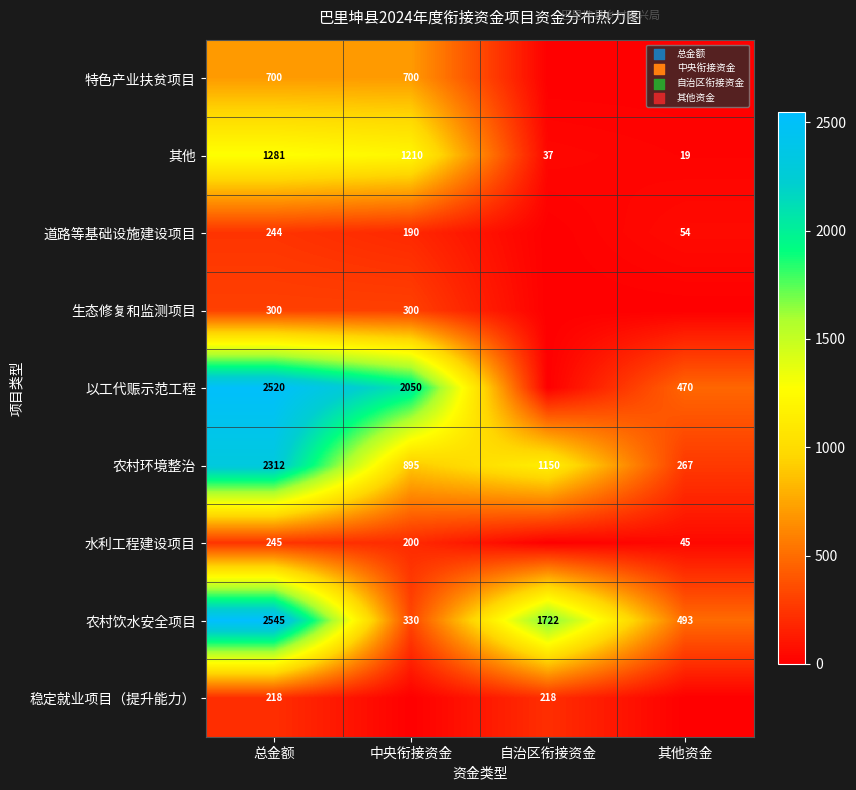

Is the value of 生态修复和监测项目 at 中央衔接资金 greater than the value of 水利工程建设项目 at 其他资金?

Yes